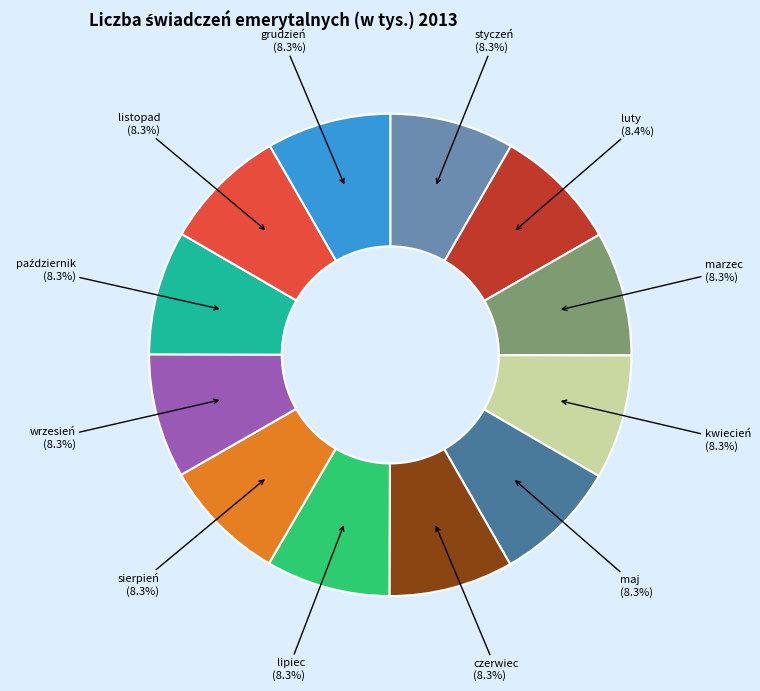

Is the sum of czerwiec and sierpień greater than half?

No